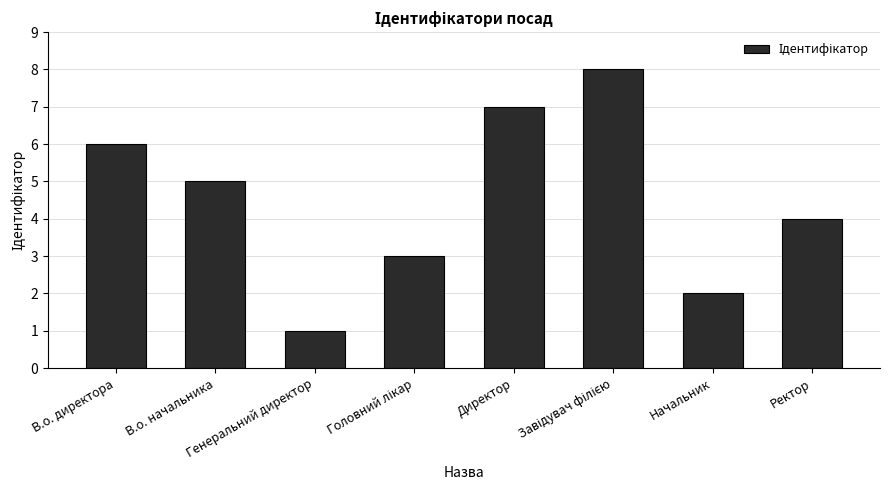

Count the values in the range 3 to 7.

5